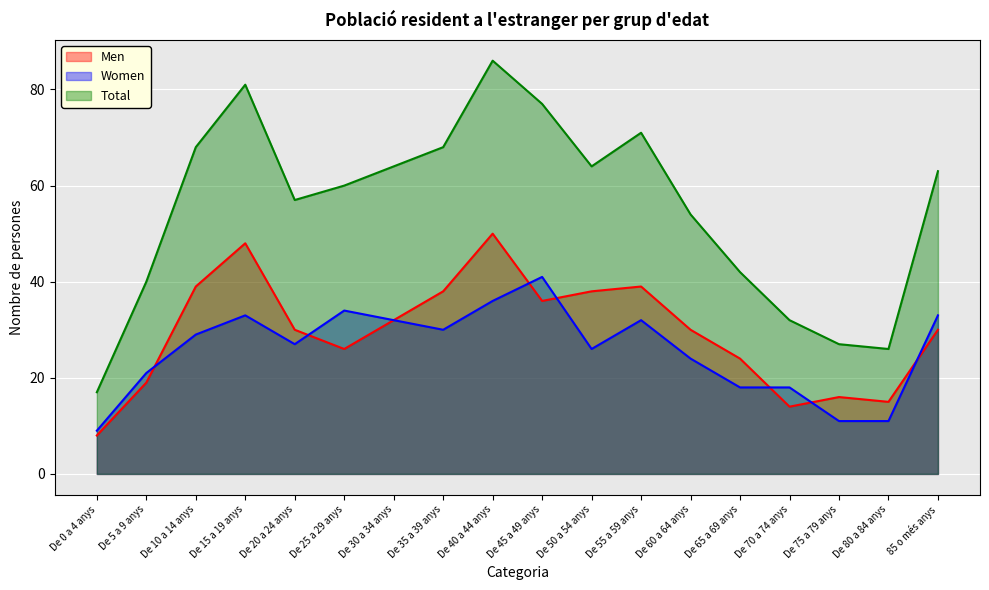

How many data points in Total are less than 63?

9